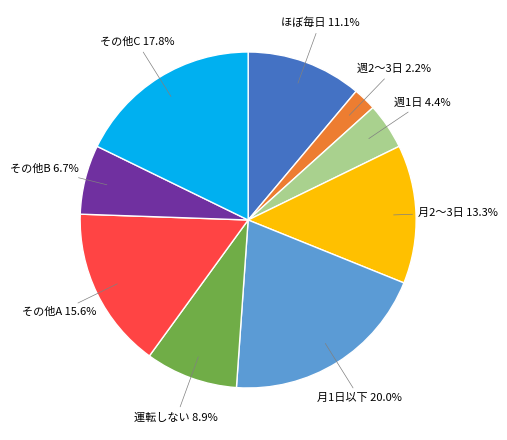

Is there a majority slice in this chart?

No